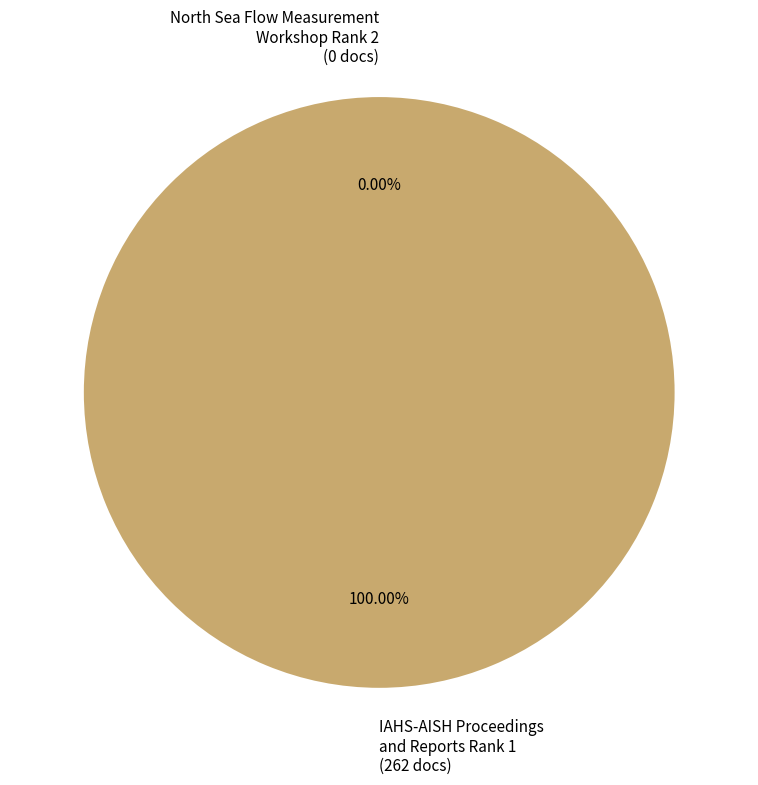

Does any single category account for the majority?

Yes